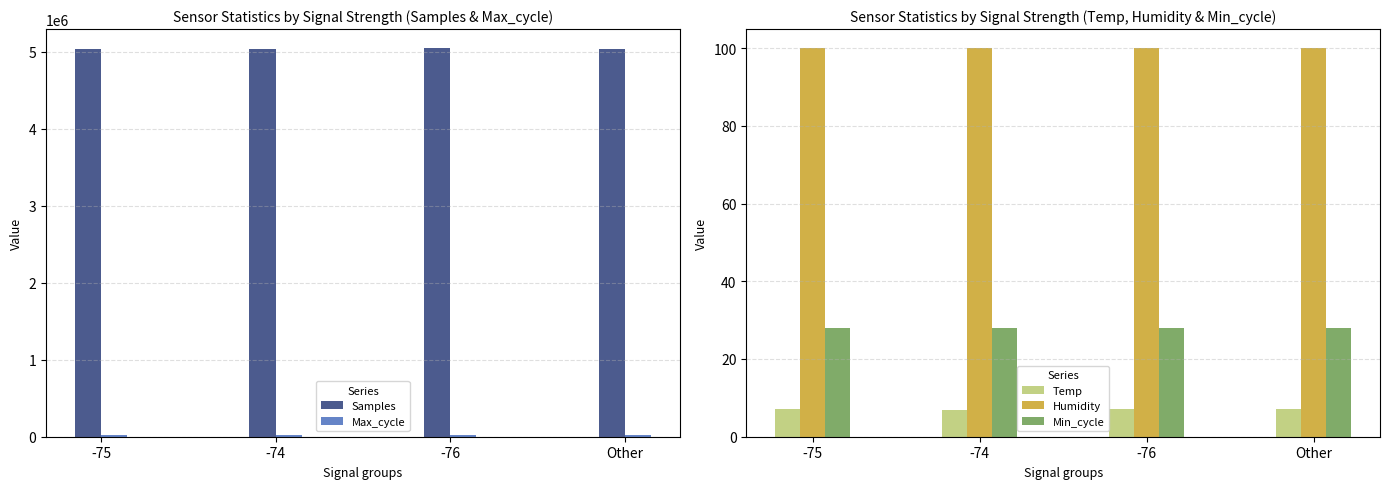

What is the label of the 4th bar from the right?

-75